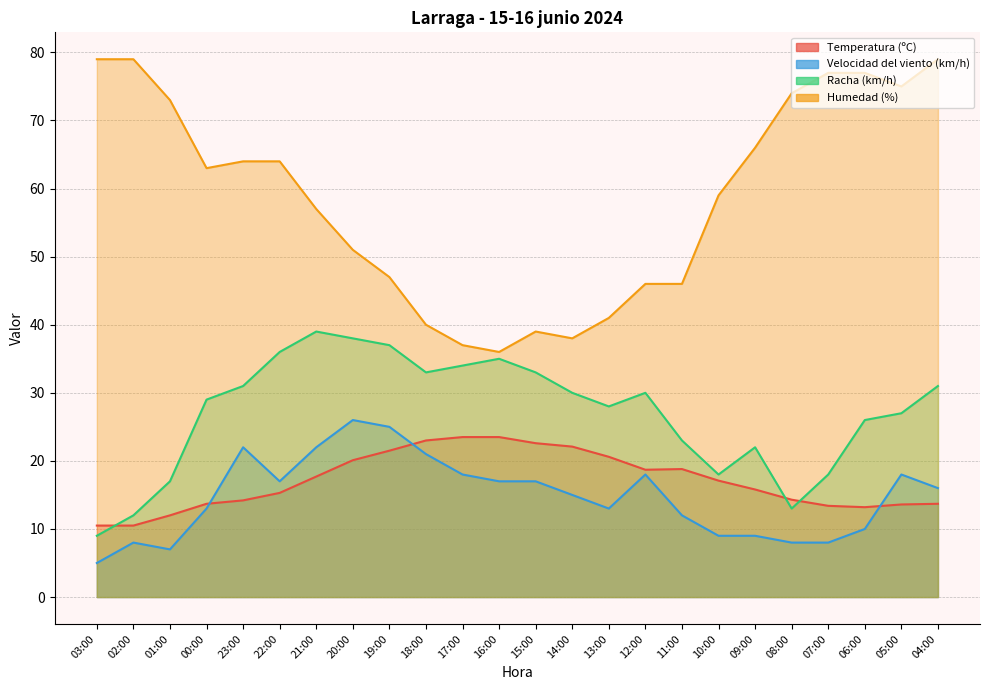

What is the difference between the Velocidad del viento (km/h) values at 22:00 and 04:00?

1.0